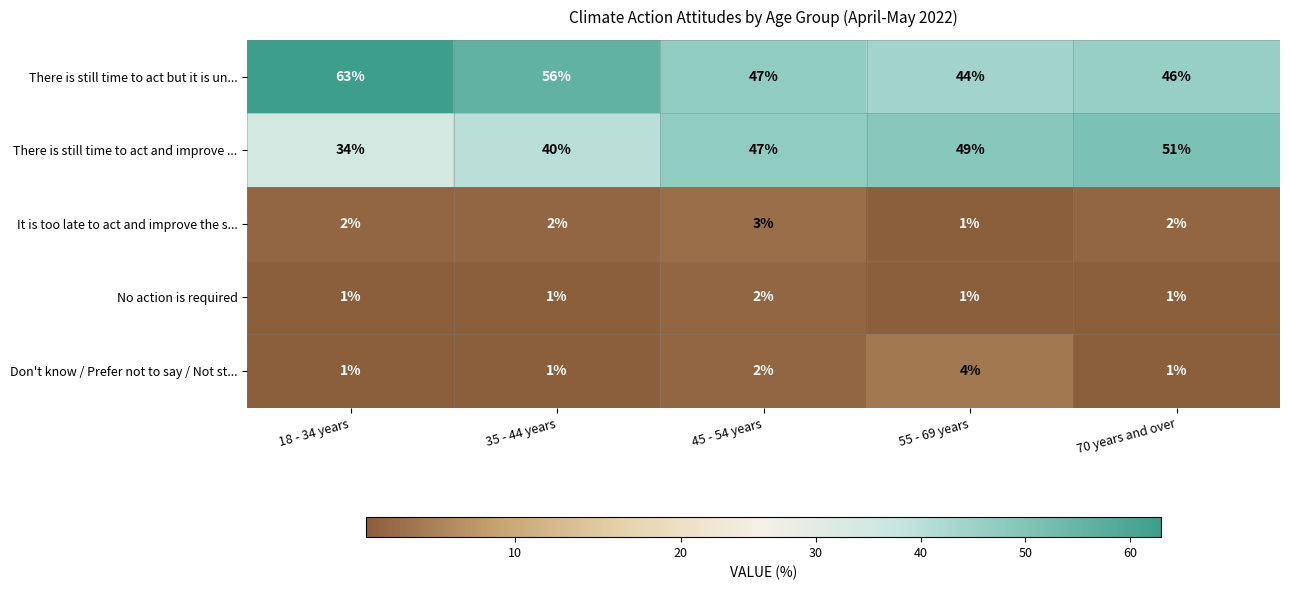

Count the number of categories in the chart.

5